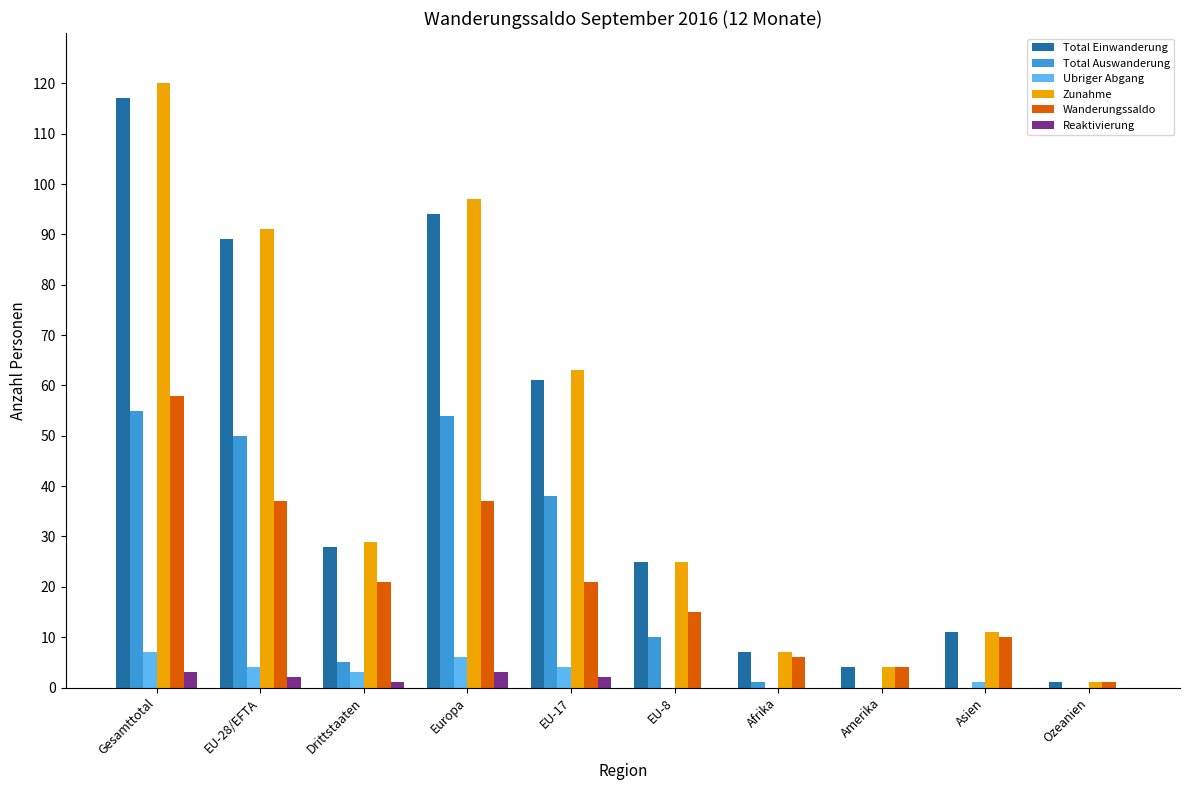

Does the chart contain stacked bars?

No